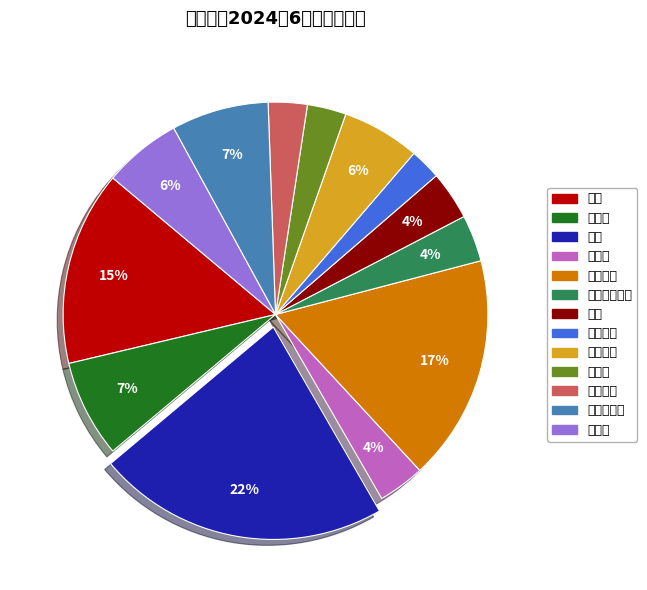

What is the change in value from 洗衣粉 to 起钉器?

+16